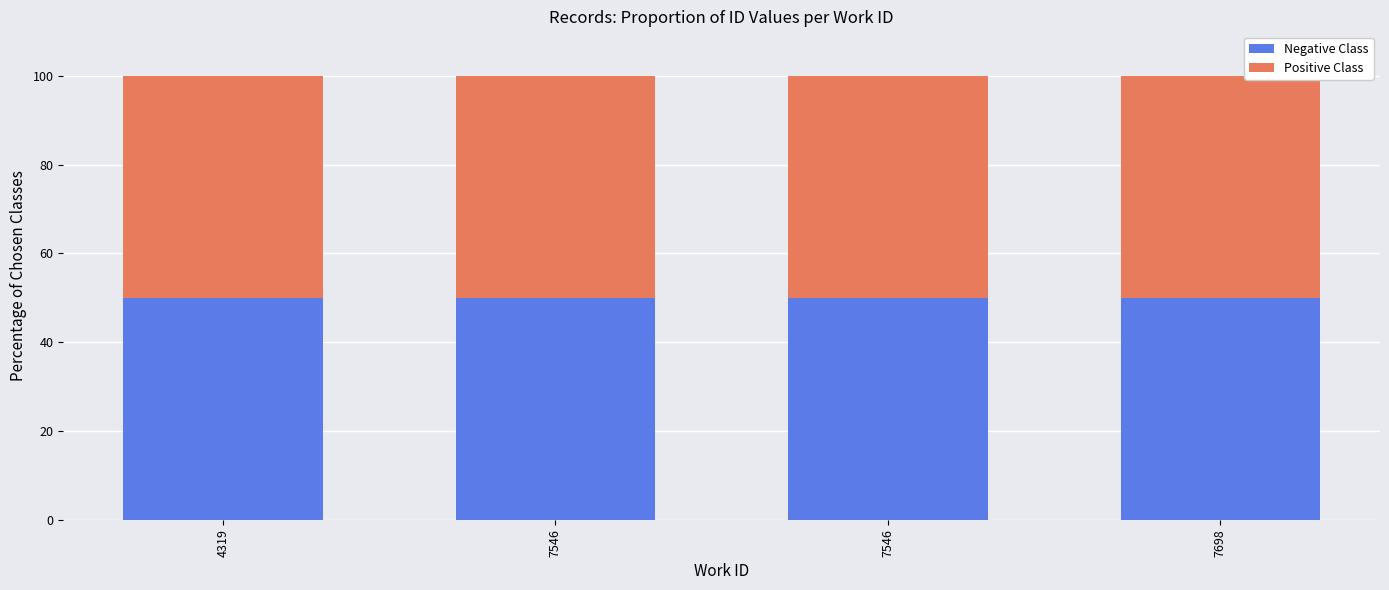

How many bars are there in total?

8